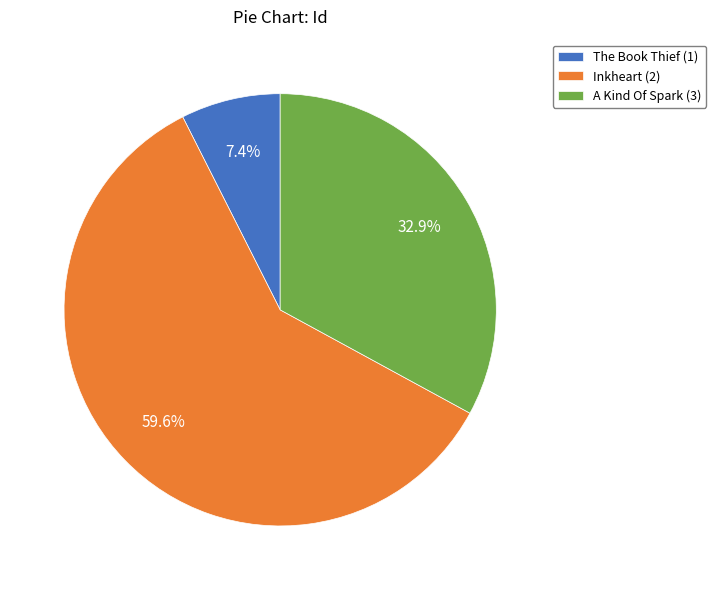

Do A Kind Of Spark (3) and Inkheart (2) together represent more than half of the pie?

Yes